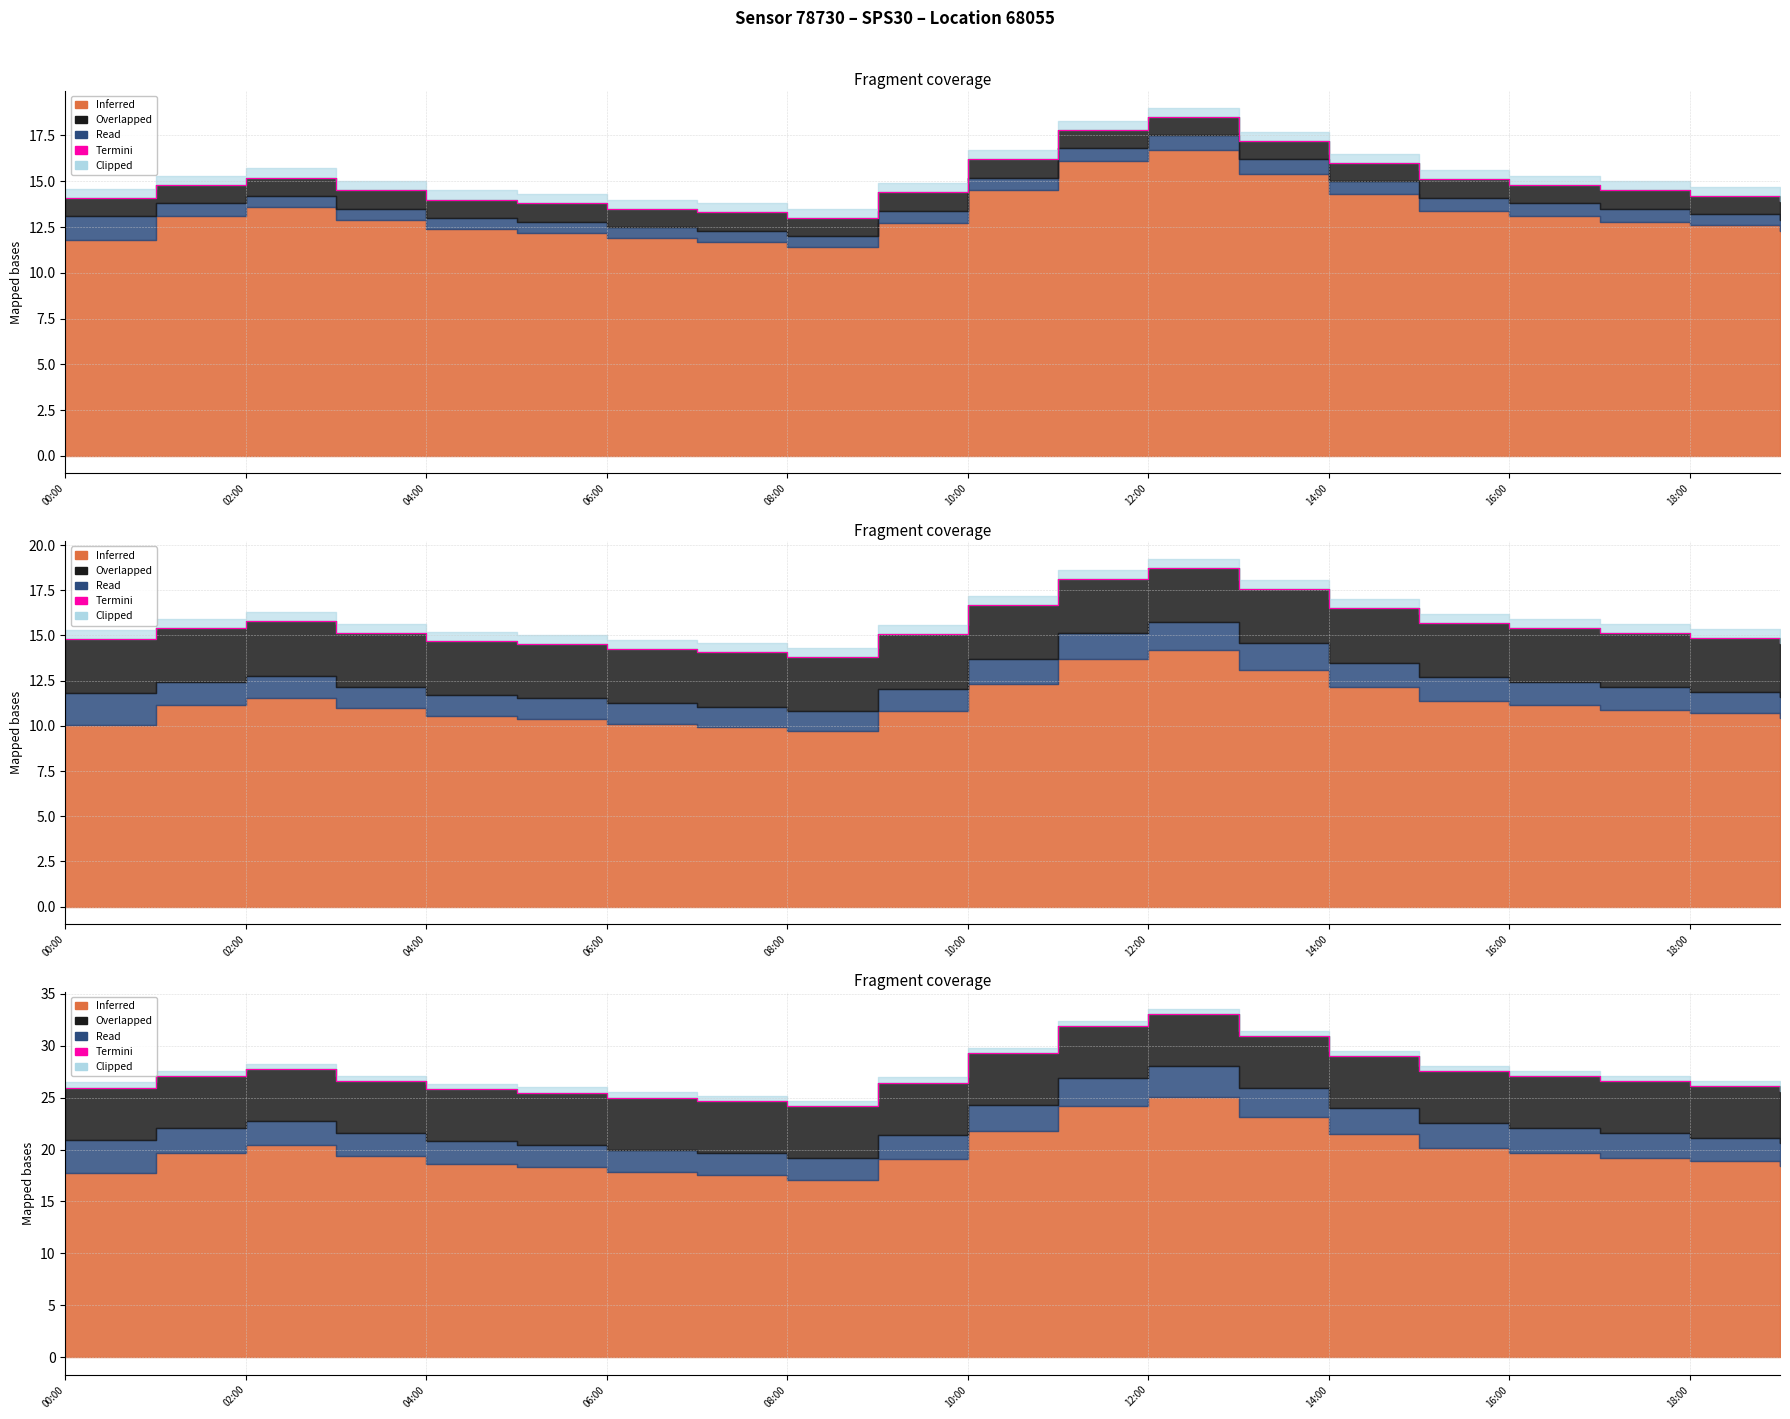

What is the label of the 20th point from the left?

19